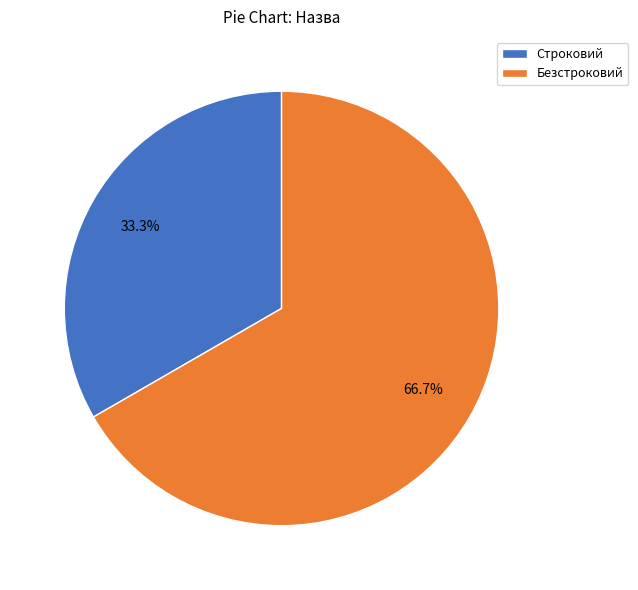

To the nearest percent, what is the difference between the largest and smallest slice percentages?

33%